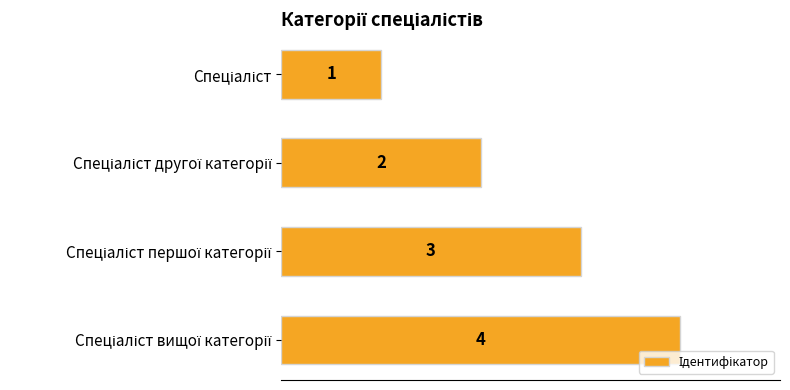

What is the value of the 3rd bar from the top?

3